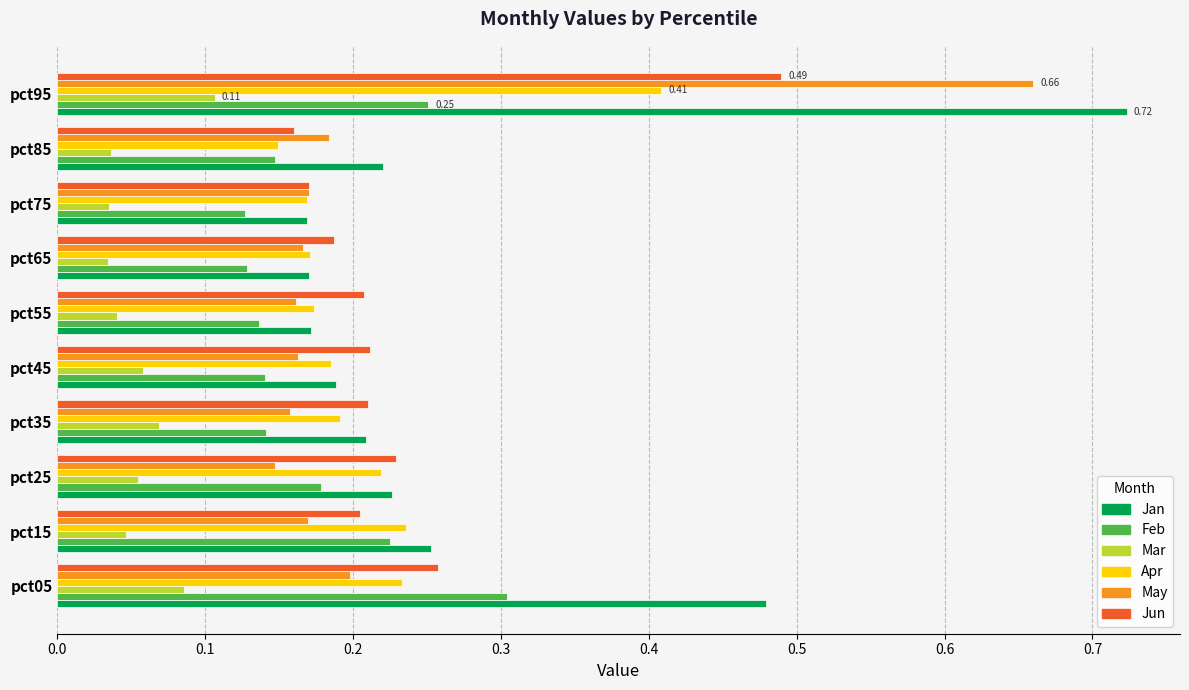

Rank the series by their maximum value, from highest to lowest.

Jan, May, Jun, Apr, Feb, Mar